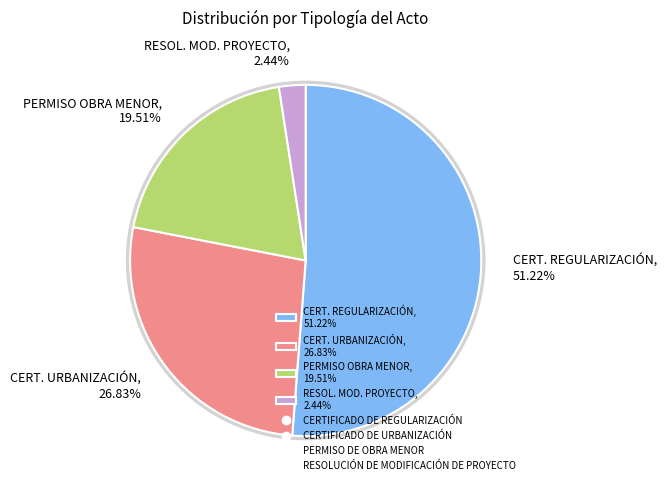

To the nearest percent, what portion does CERTIFICADO DE URBANIZACIÓN represent?

27%